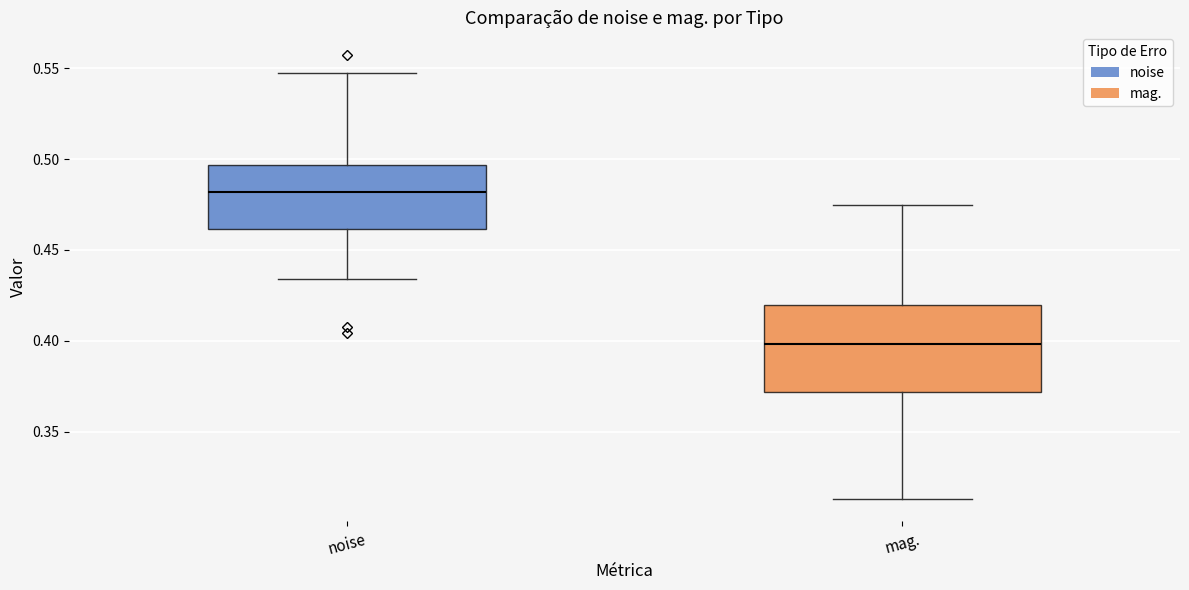

Comparing the boxes themselves (not the whiskers), which one is the tallest?

mag.